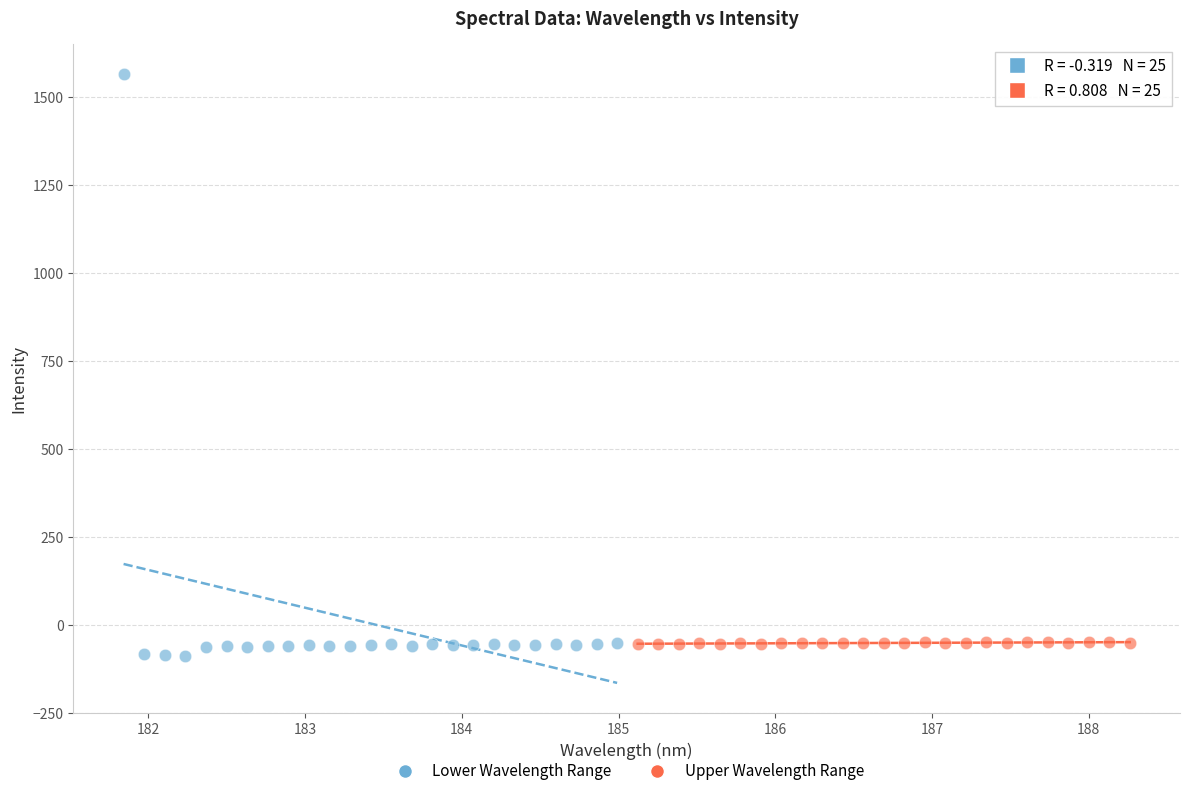

Which series has the largest Y range (max minus min)?

Lower Wavelength Range